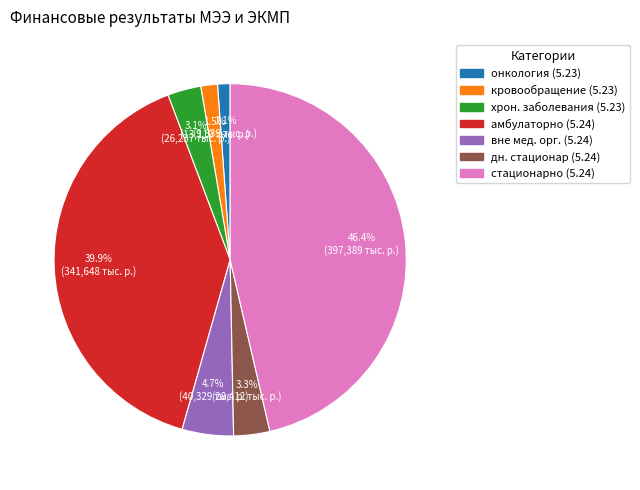

Does any single category account for the majority?

No